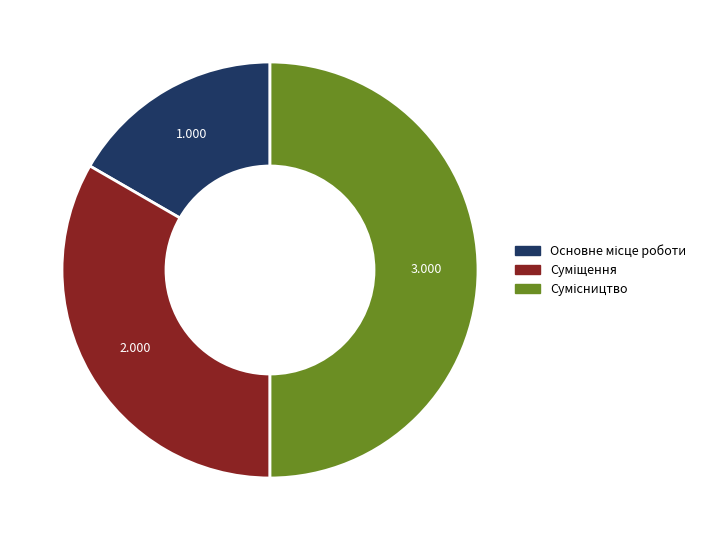

How many slices are in this pie chart?

3